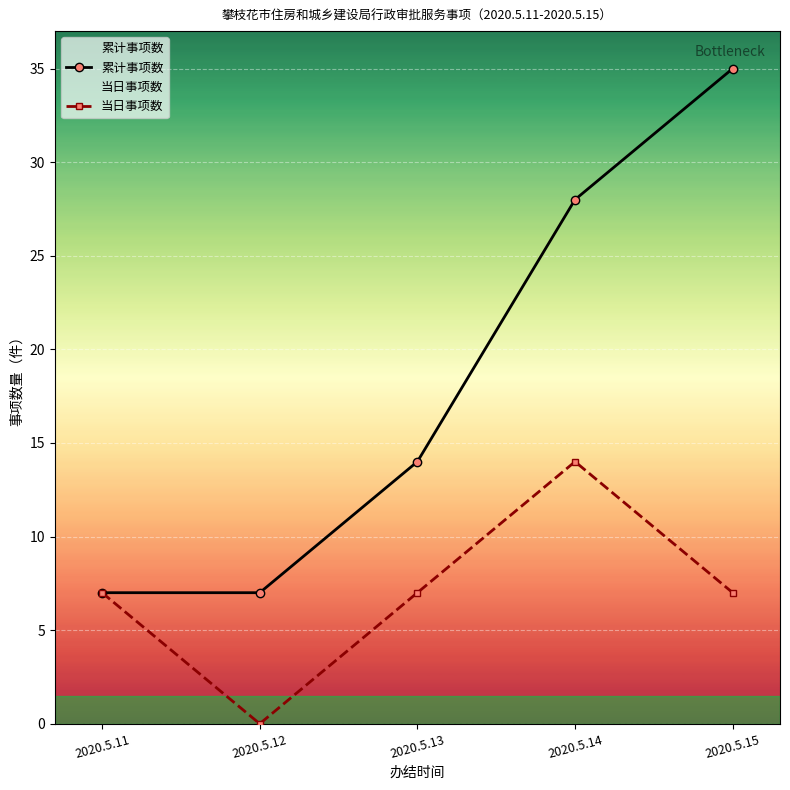

What is the difference between the maximum and minimum values in the 累计事项数 series?

28